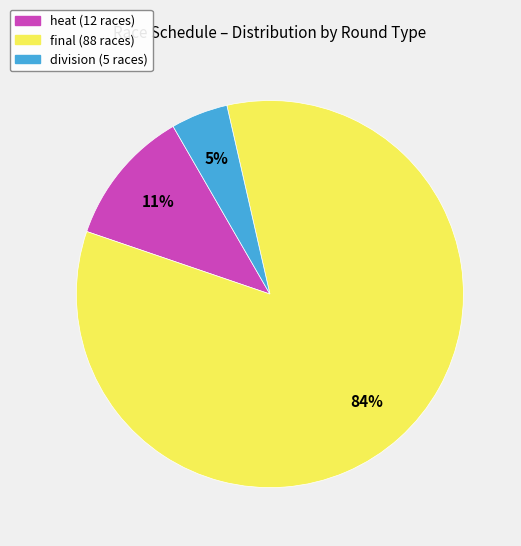

How many slices are in this pie chart?

3